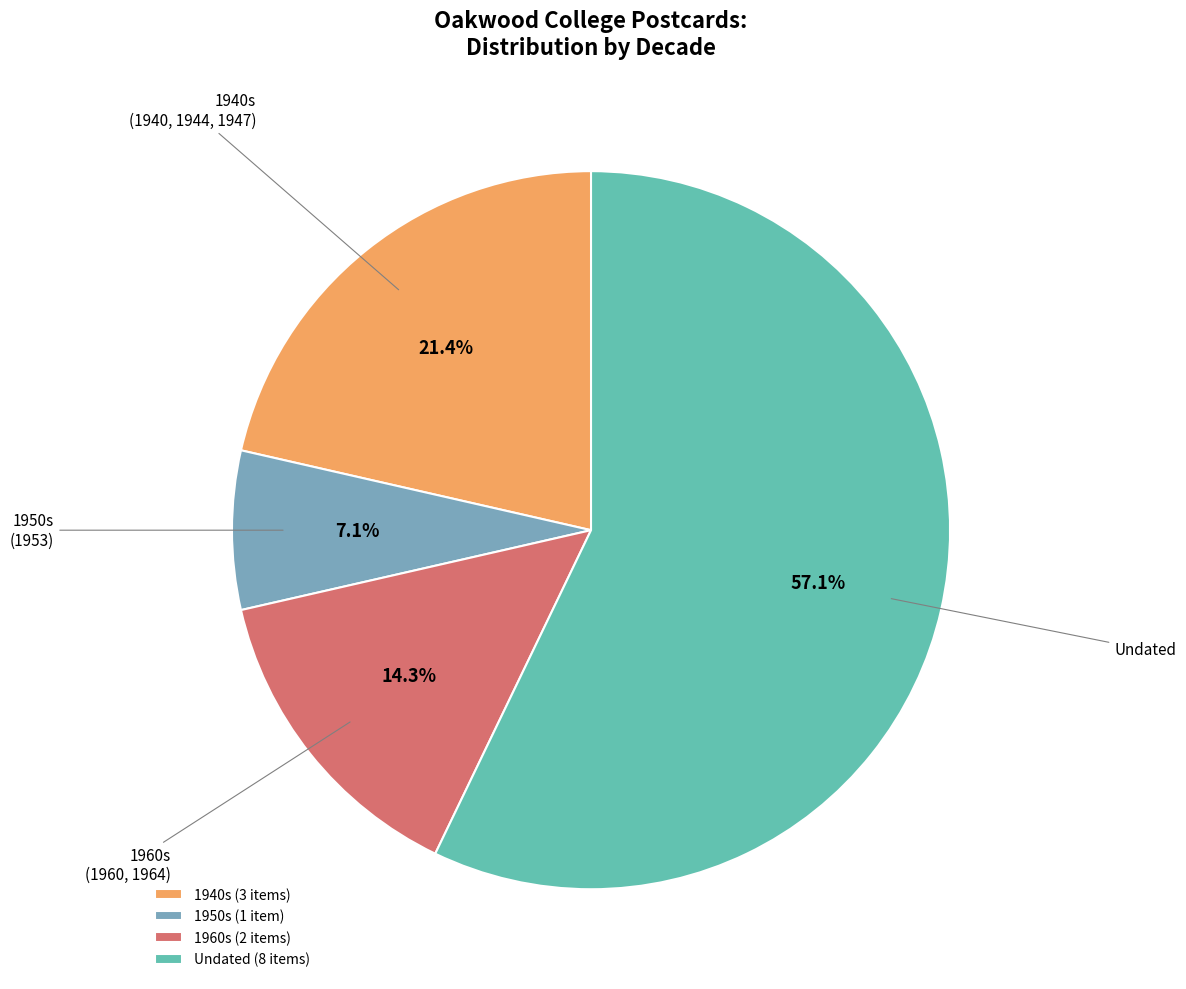

How many slices are in this pie chart?

4